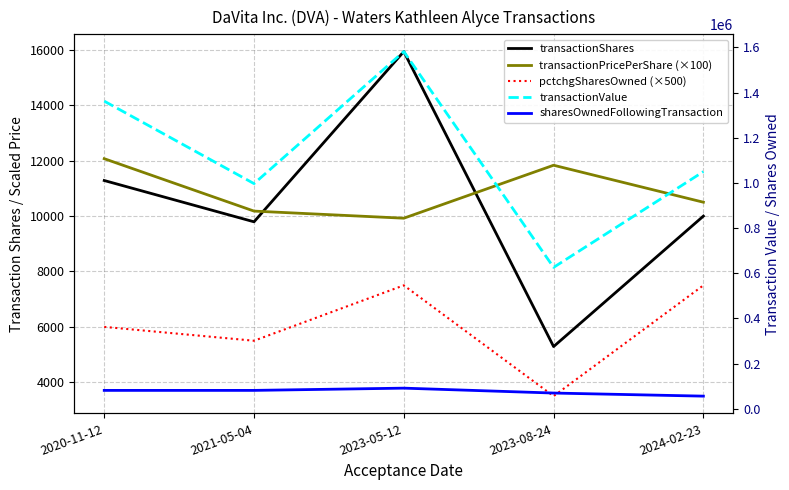

What is the label of the 5th point from the left?

2024-02-23